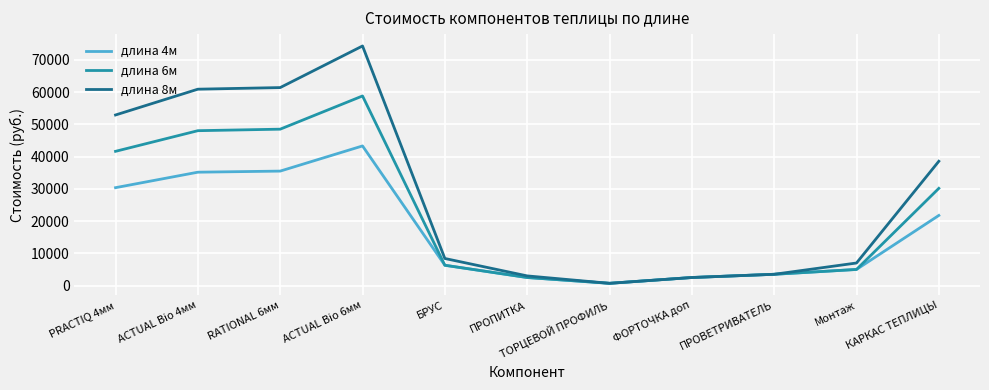

What is the difference between the maximum and minimum values in the длина 6м series?

58100